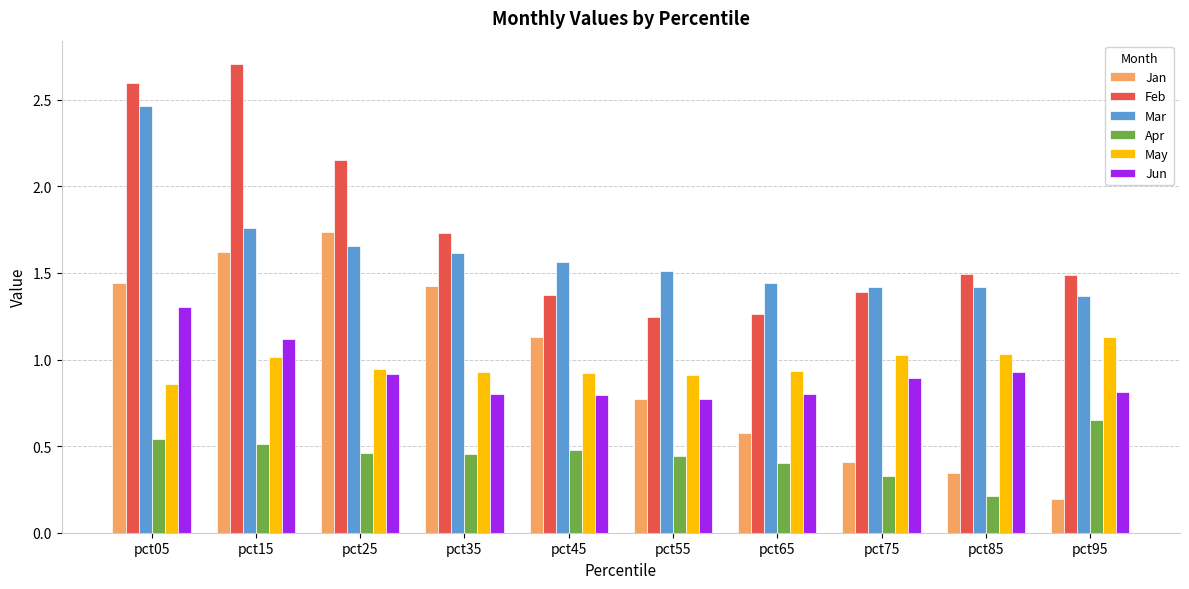

What value does the Jun series have at pct45?

0.8